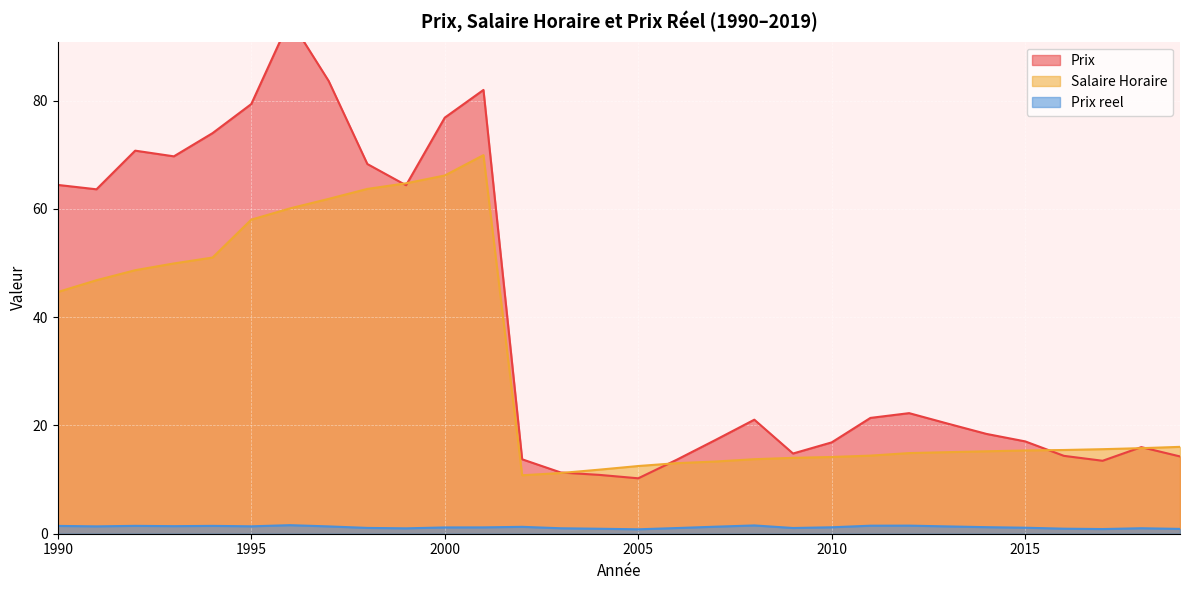

What is the minimum value shown in the chart?

0.8